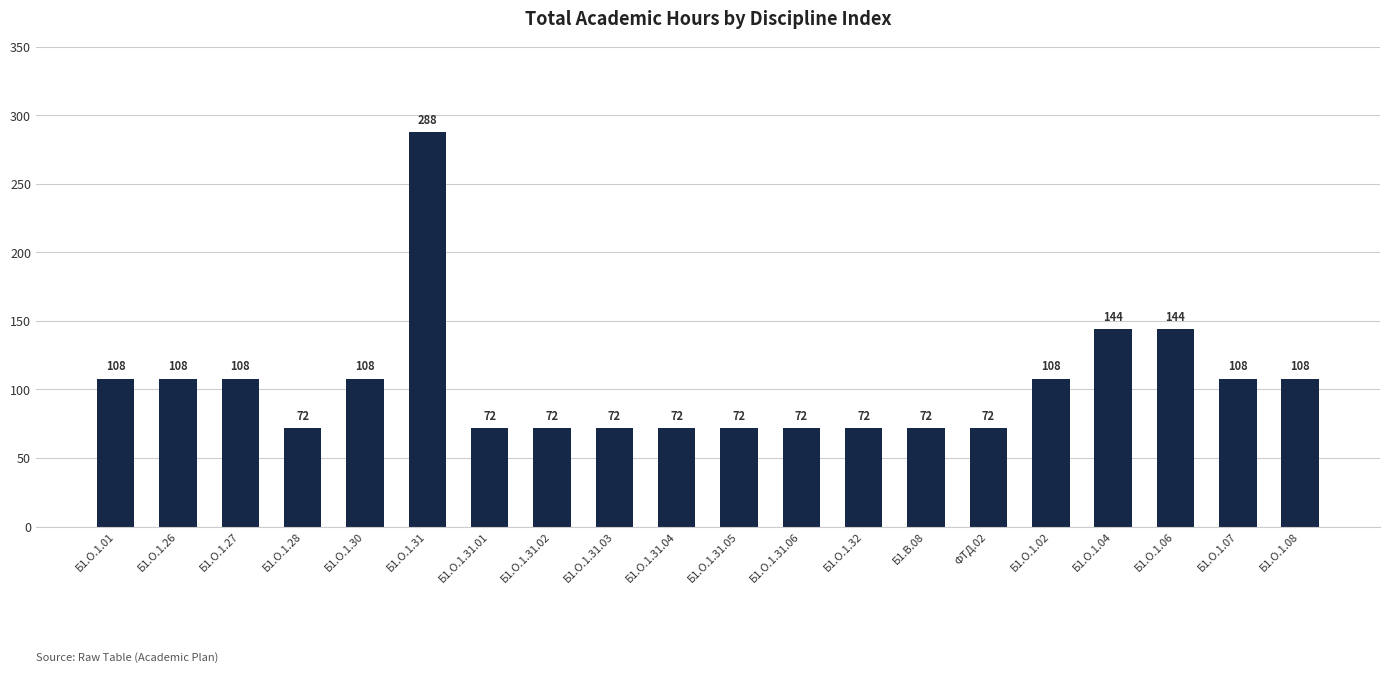

Count the number of data series in this chart.

1